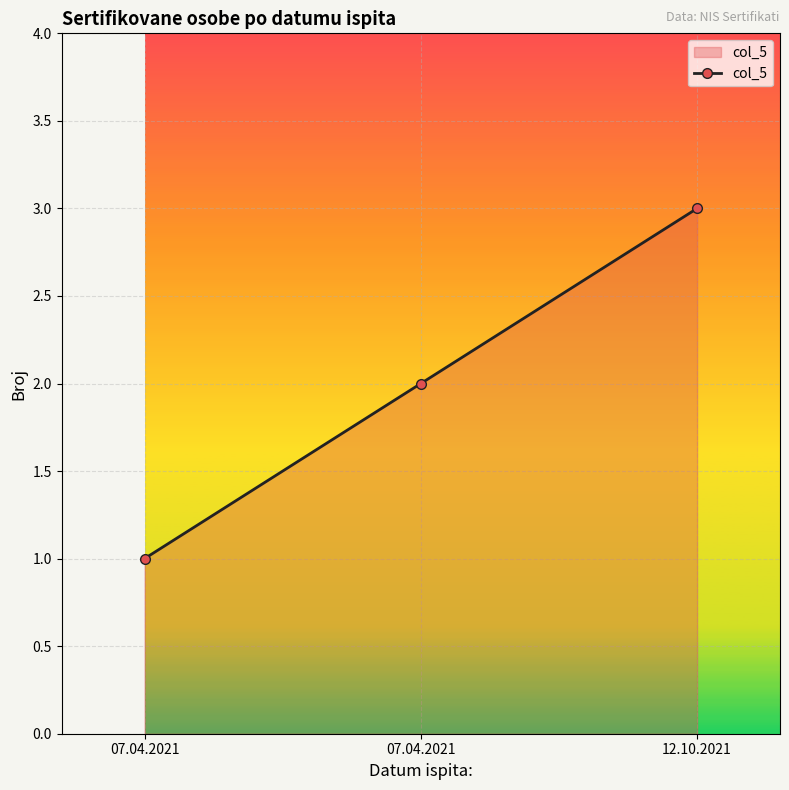

Between 07.04.2021 and 07.04.2021, which is larger?

07.04.2021